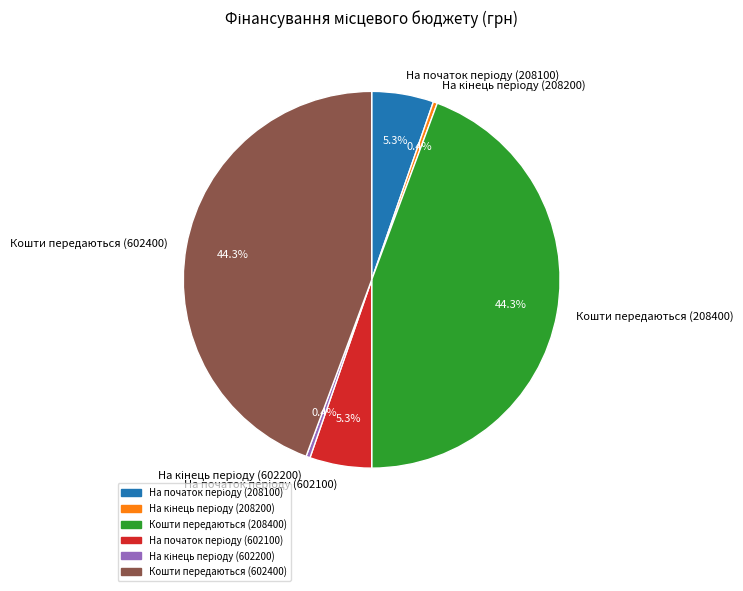

Is there any slice that represents more than half of the pie?

No